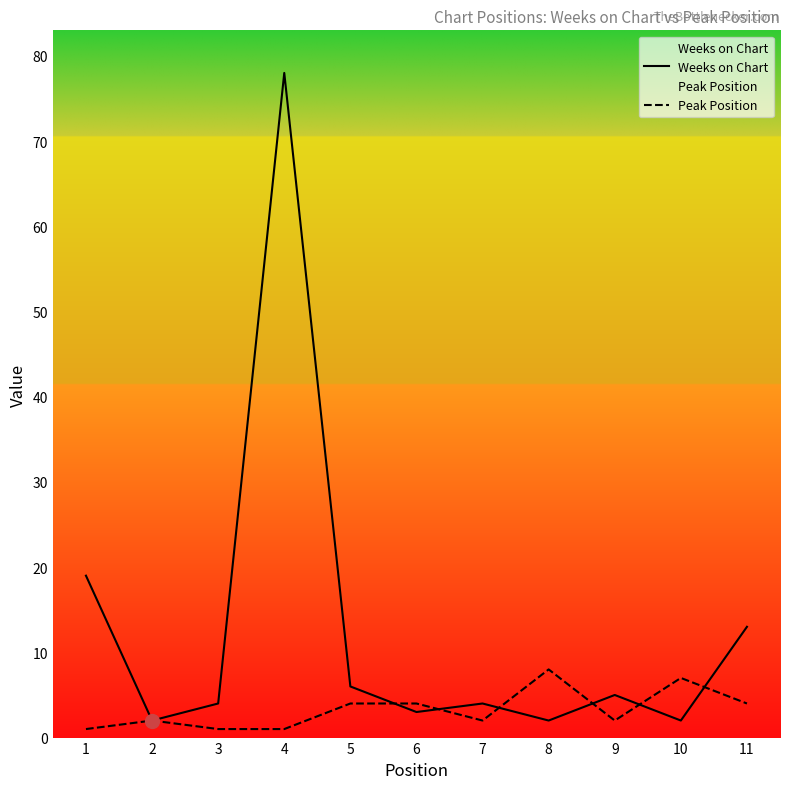

At which category does Peak Position reach its first local valley?

7